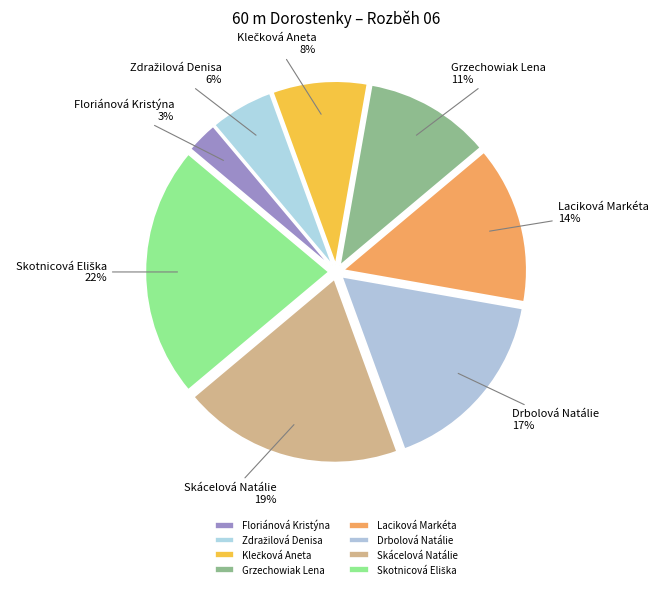

How many slices are in this pie chart?

8